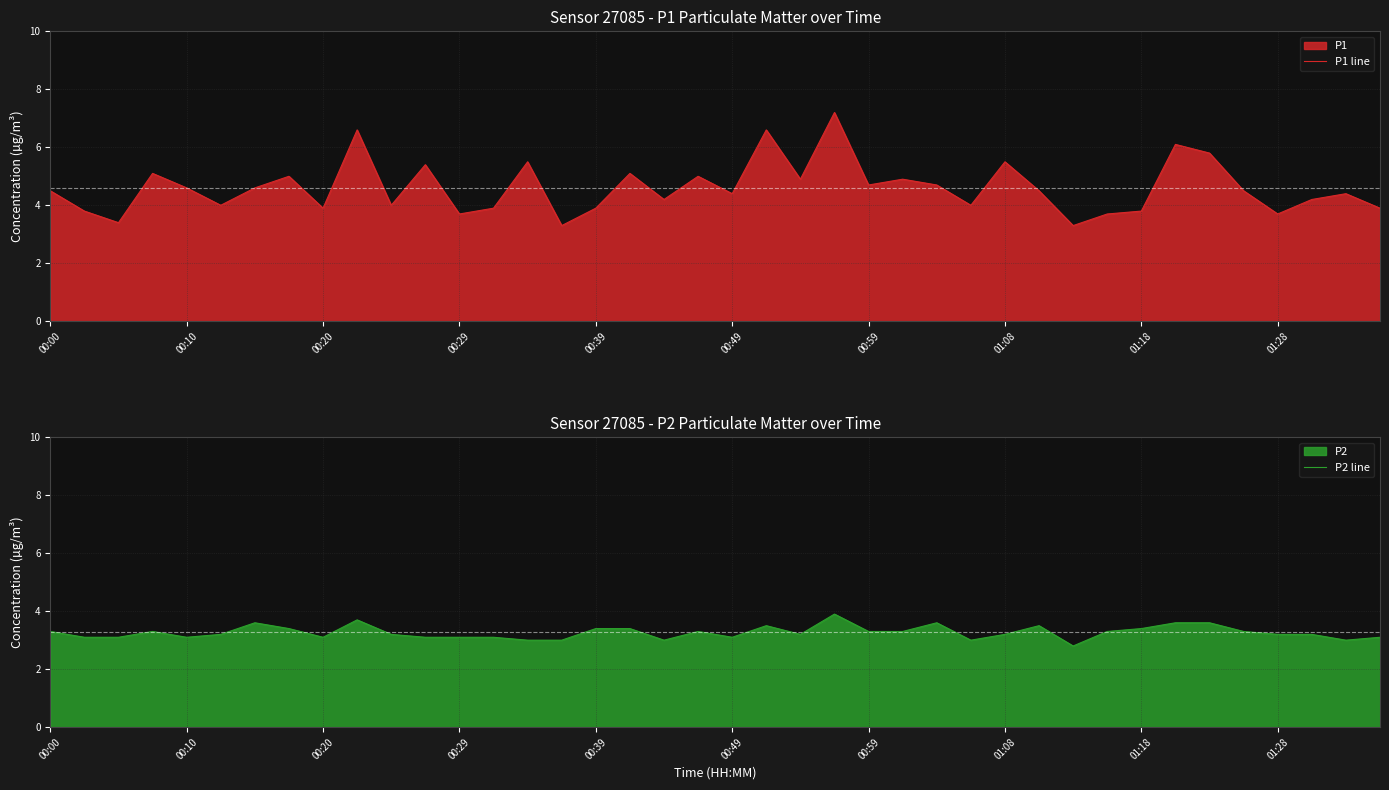

Reading right to left, extract all data points from this chart.

P1 line: 3.9	4.4	4.2	3.7	4.5	5.8	6.1	3.8	3.7	3.3	4.5	5.5	4.0	4.7	4.9	4.7	7.2	4.9	6.6	4.4	5.0	4.2	5.1	3.9	3.3	5.5	3.9	3.7	5.4	4.0	6.6	3.9	5.0	4.6	4.0	4.6	5.1	3.4	3.8	4.5
P2 line: 3.1	3.0	3.2	3.2	3.3	3.6	3.6	3.4	3.3	2.8	3.5	3.2	3.0	3.6	3.3	3.3	3.9	3.2	3.5	3.1	3.3	3.0	3.4	3.4	3.0	3.0	3.1	3.1	3.1	3.2	3.7	3.1	3.4	3.6	3.2	3.1	3.3	3.1	3.1	3.3